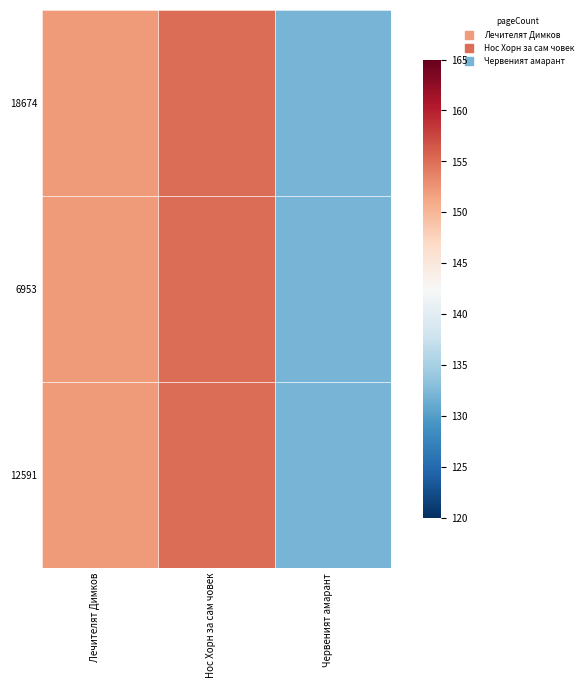

At Лечителят Димков, list the series in order from smallest to largest.

12591, 6953, 18674